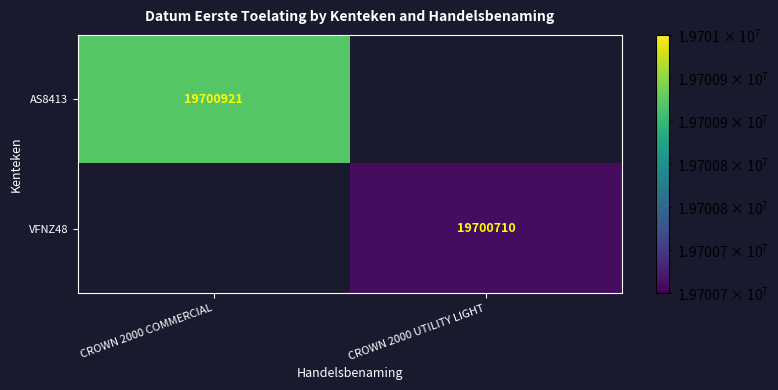

Is it true that AS8413 equals 19700921 at CROWN 2000 COMMERCIAL?

True